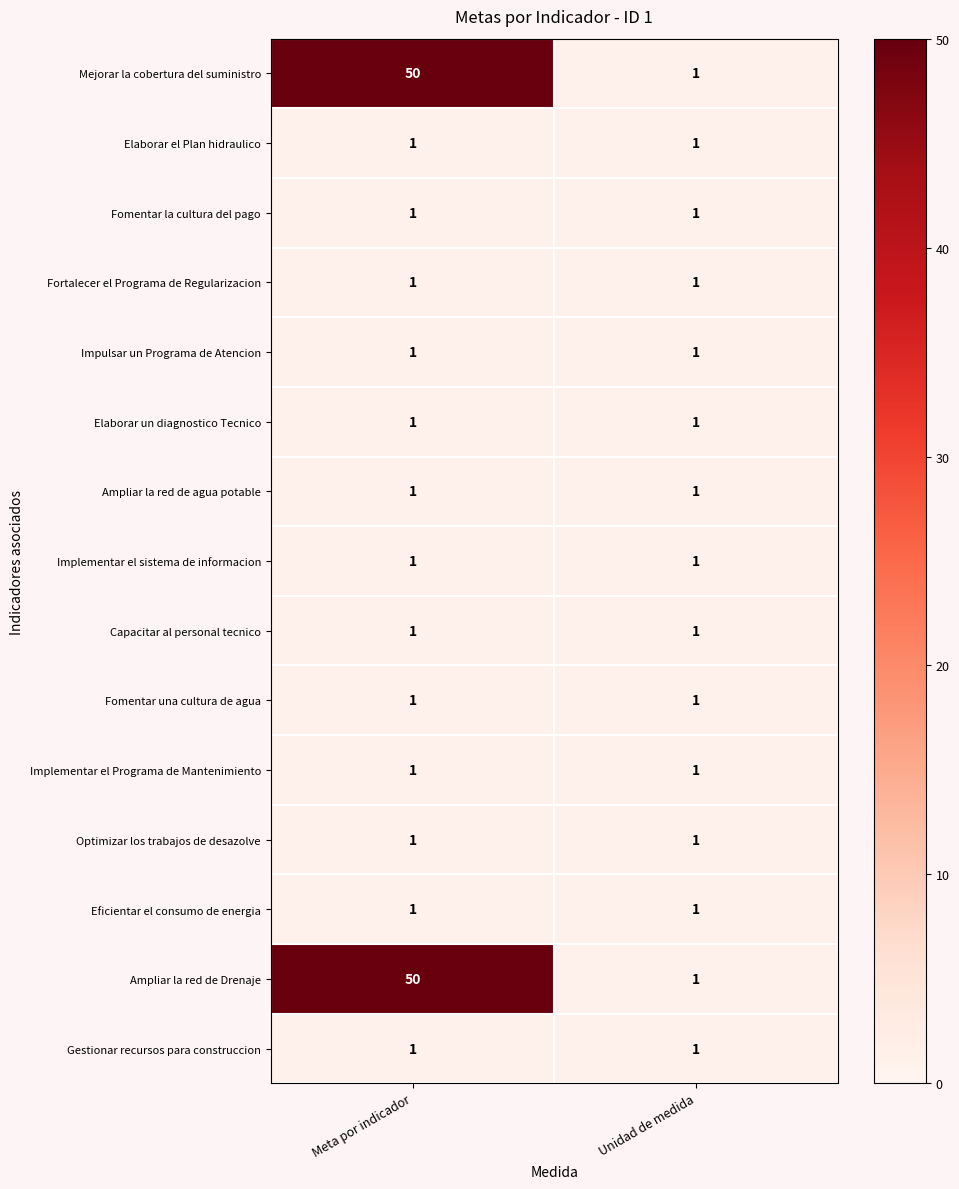

What is the total value across all series at Meta por indicador?

113